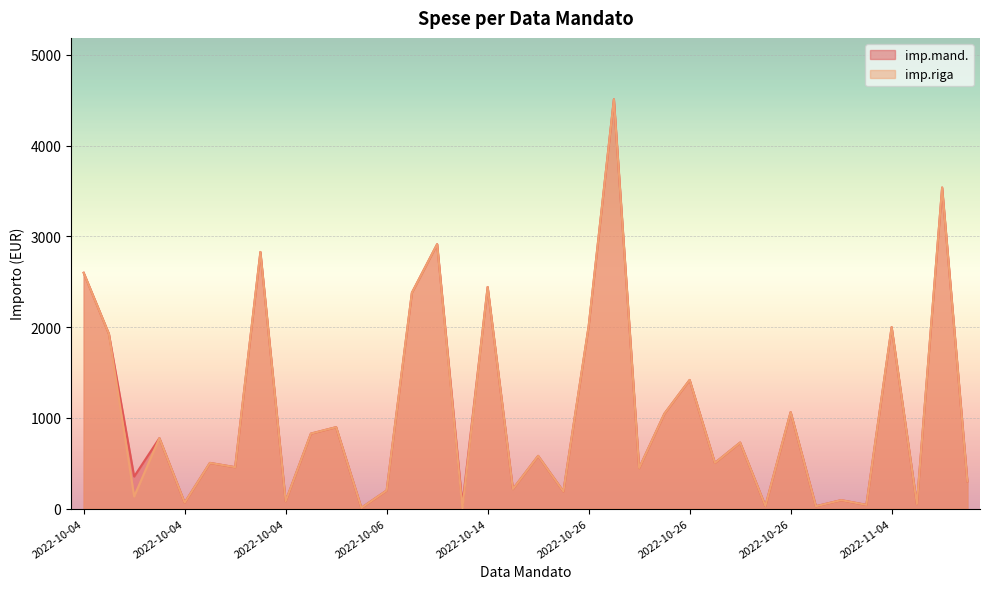

What is the average value of the imp.mand. series?

1058.1